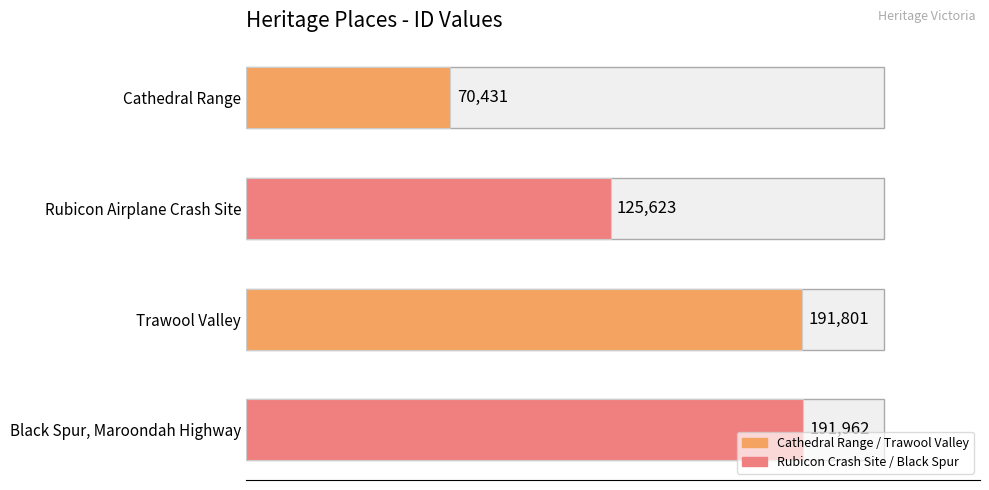

What is the difference between the second highest and second lowest values?

66178